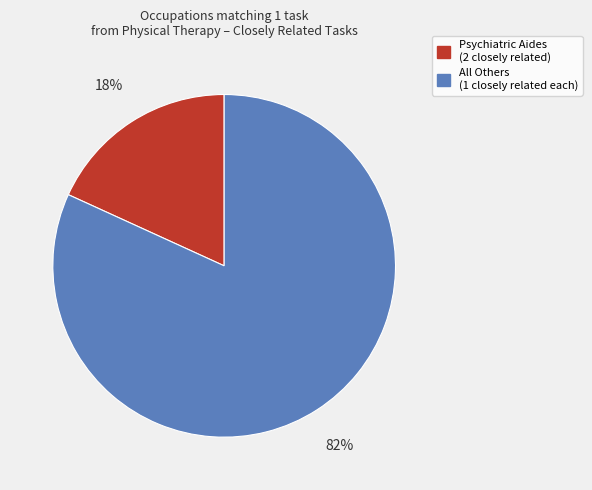

To the nearest percent, what is the average slice percentage?

50%